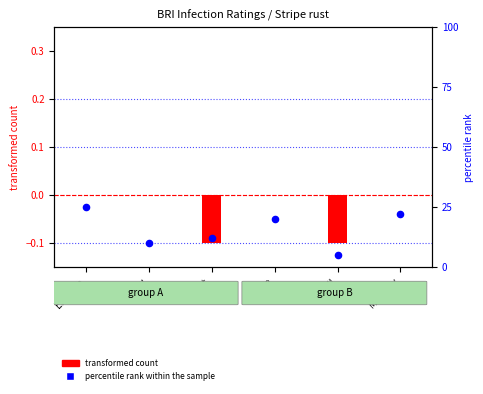

What is the total value across all series at Einstein?

0.2